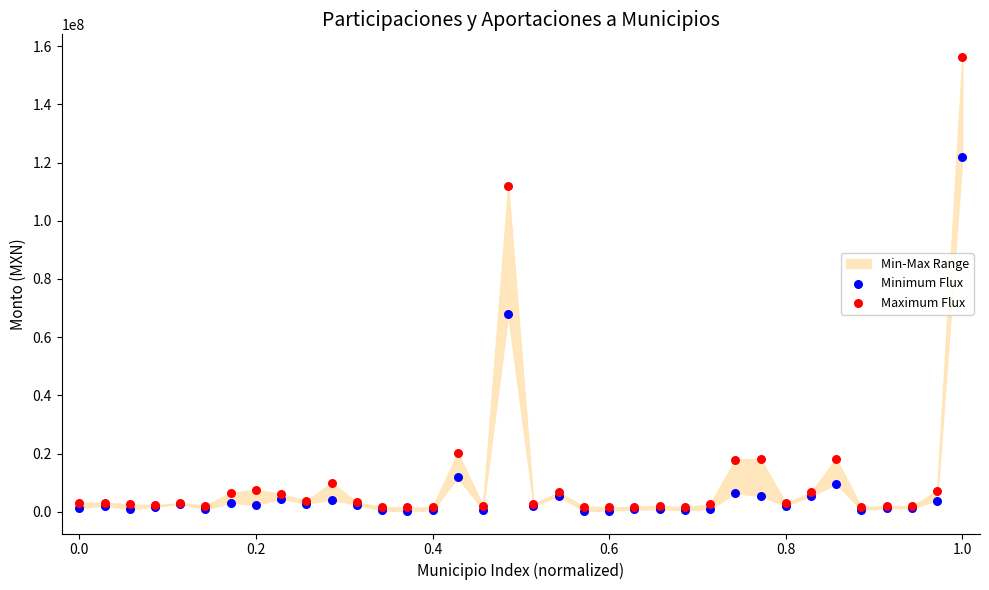

In the Minimum Flux series, what Y value is closest to 61168218?

67910826.9